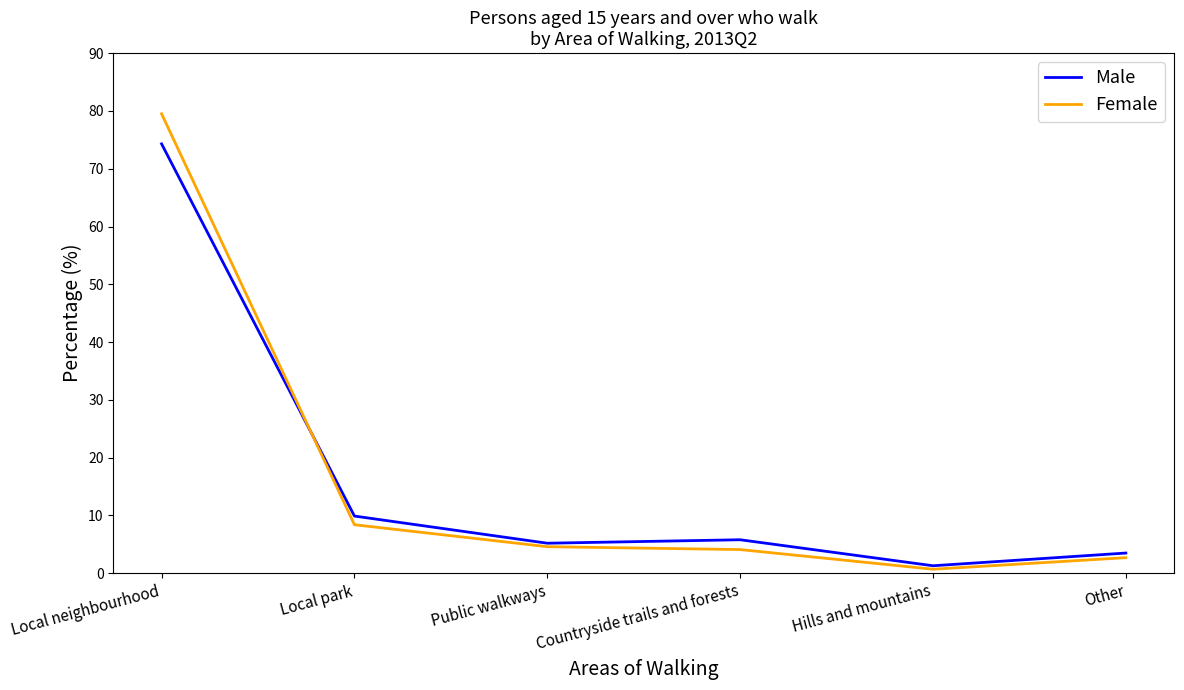

How many lines are shown in the chart?

2